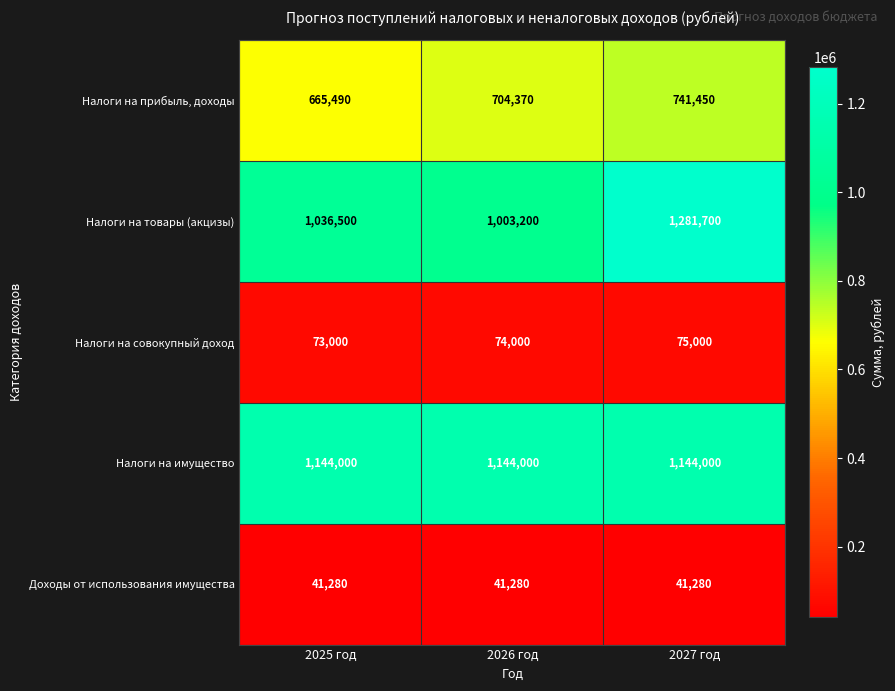

The value of Доходы от использования имущества at 2026 год is 41280. True or false?

True